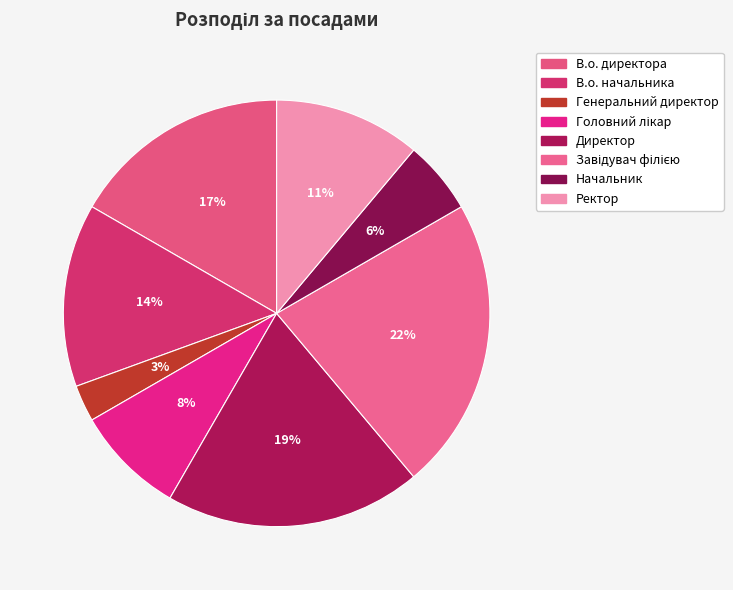

How many segments does this pie chart have?

8